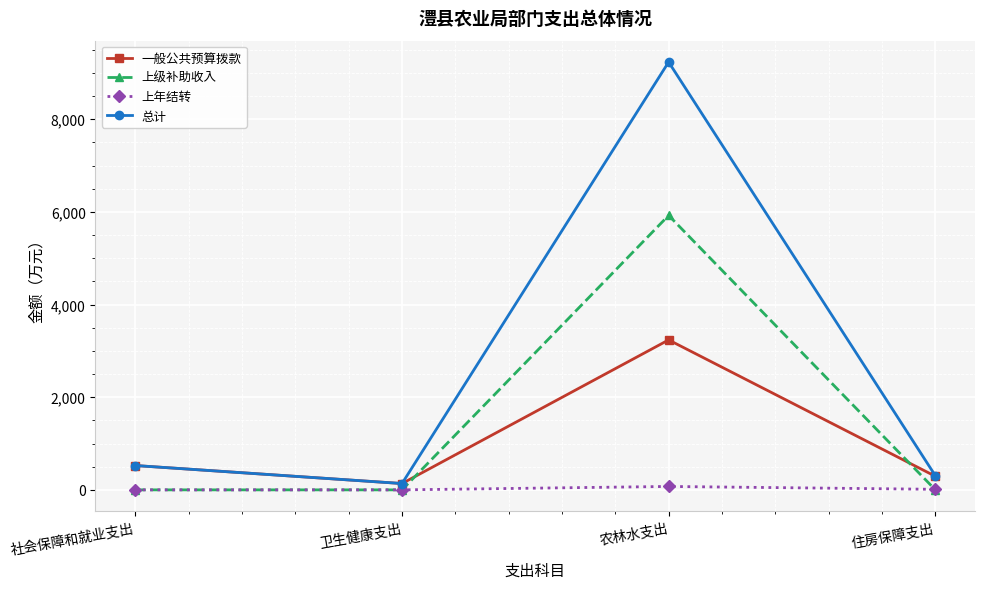

At which label does 一般公共预算拨款 reach its peak?

农林水支出